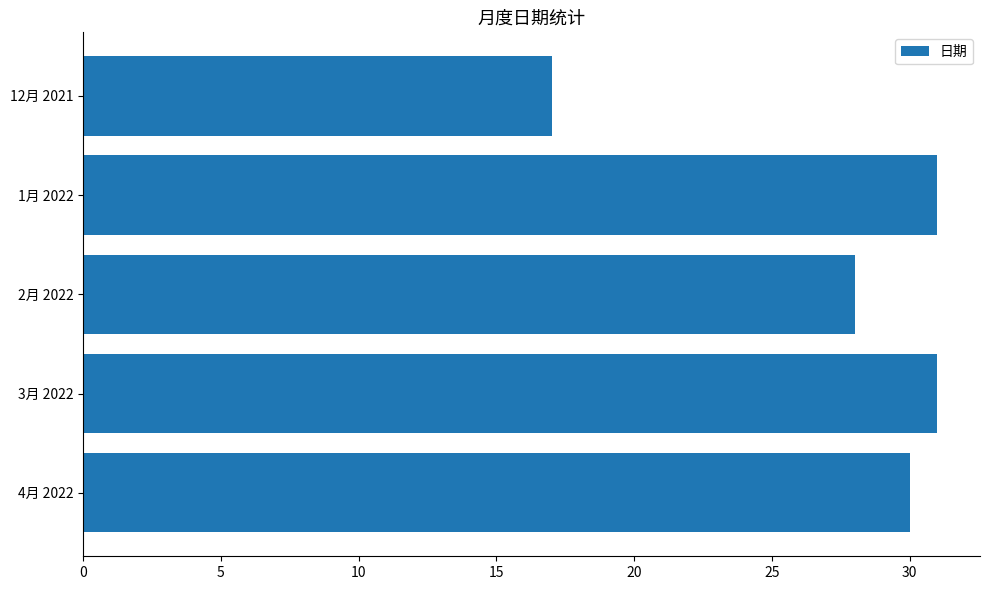

Count the number of data series in this chart.

1